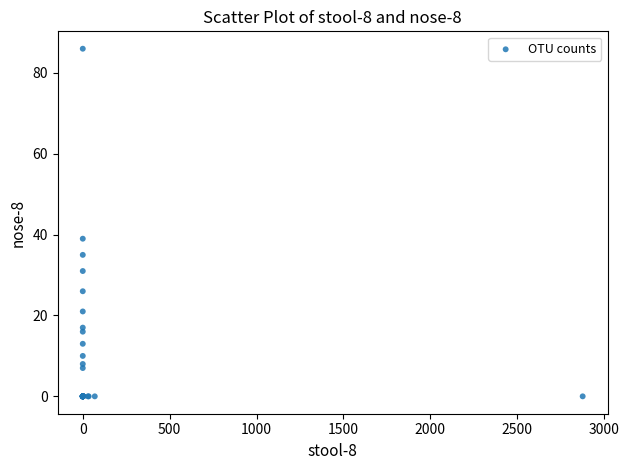

What Y value in the scatter plot is closest to 43?

39